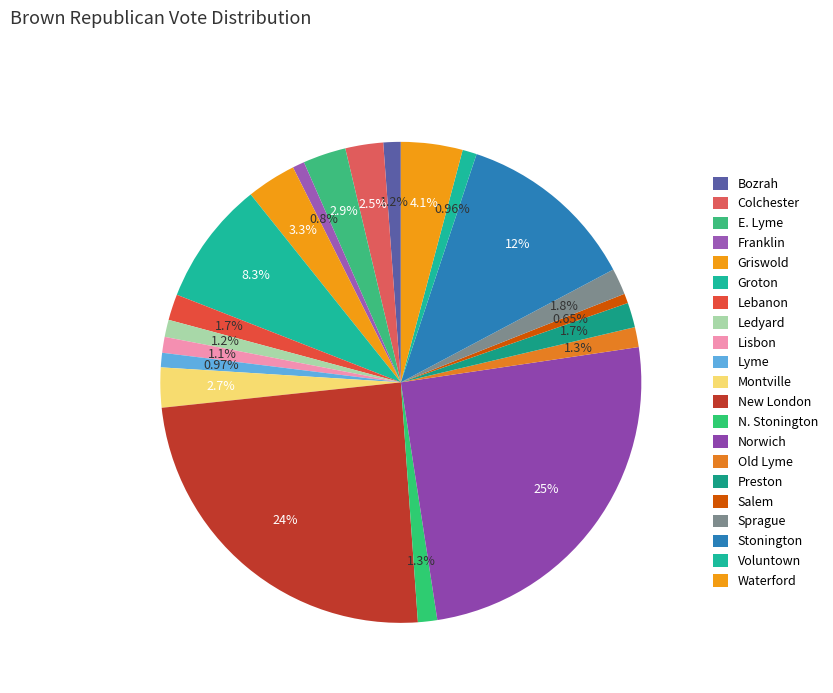

To the nearest percent, what is the difference between the Norwich and Salem slice percentages?

24%